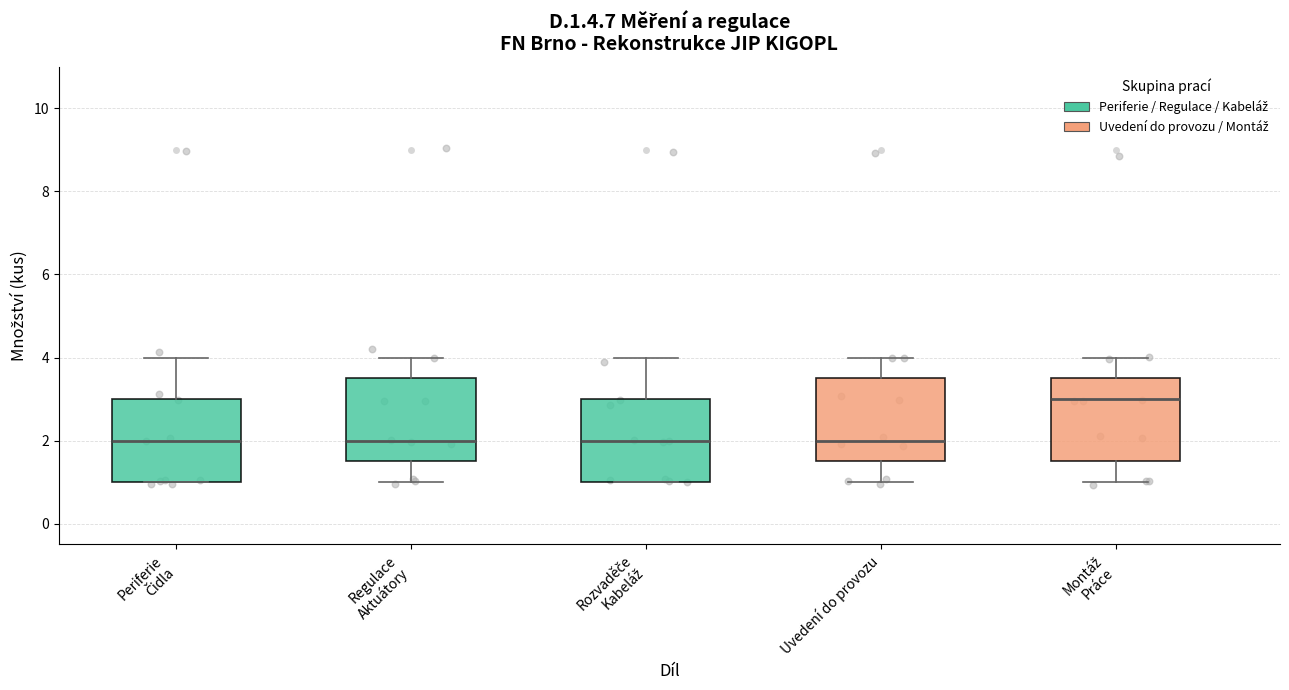

Where is the lower edge of the box for Periferie Čidla on the y-axis? The values are not printed on the chart, so give them approximately, as read against the axis.

1.0